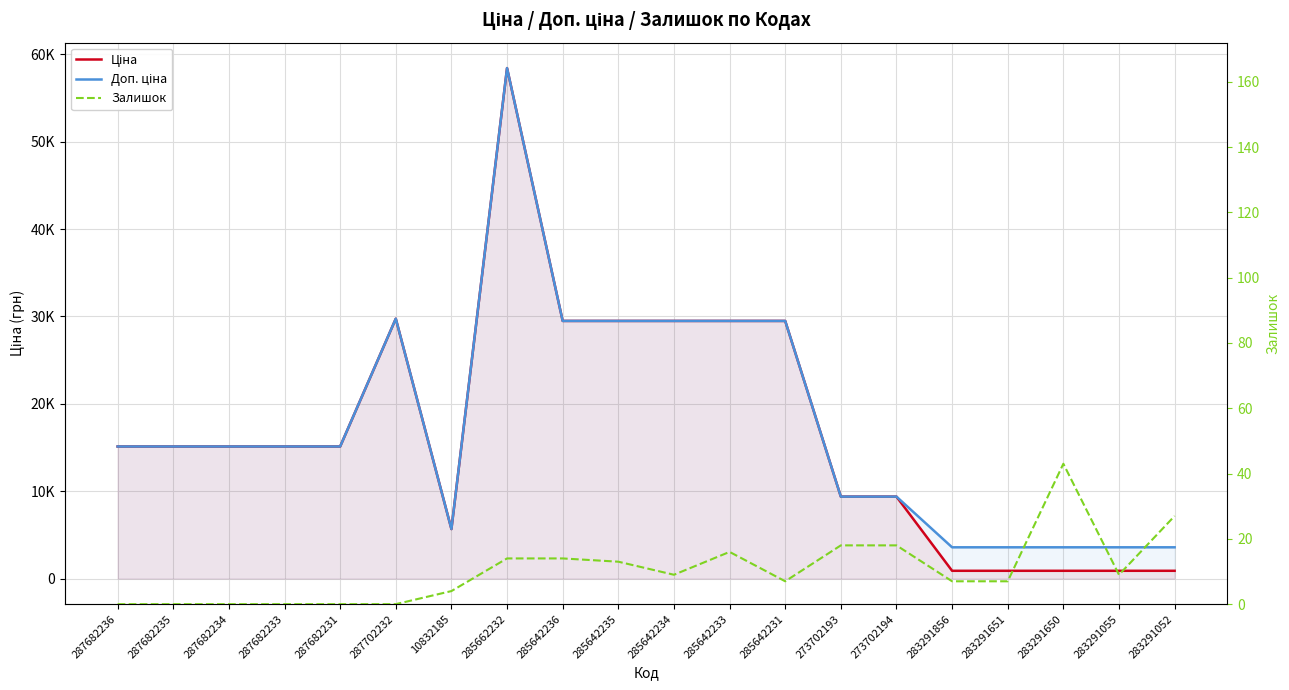

In Ціна, how many points are lower than both neighbors (excluding endpoints)?

1